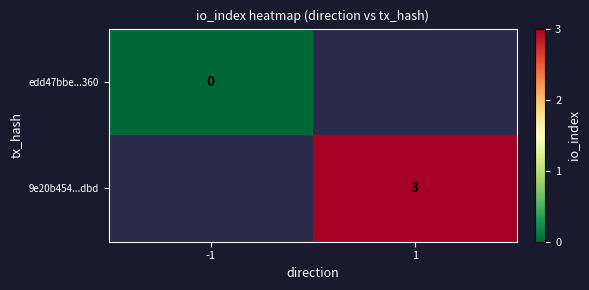

True or false: 9e20b454...dbd has a value of 4 at 1.

False